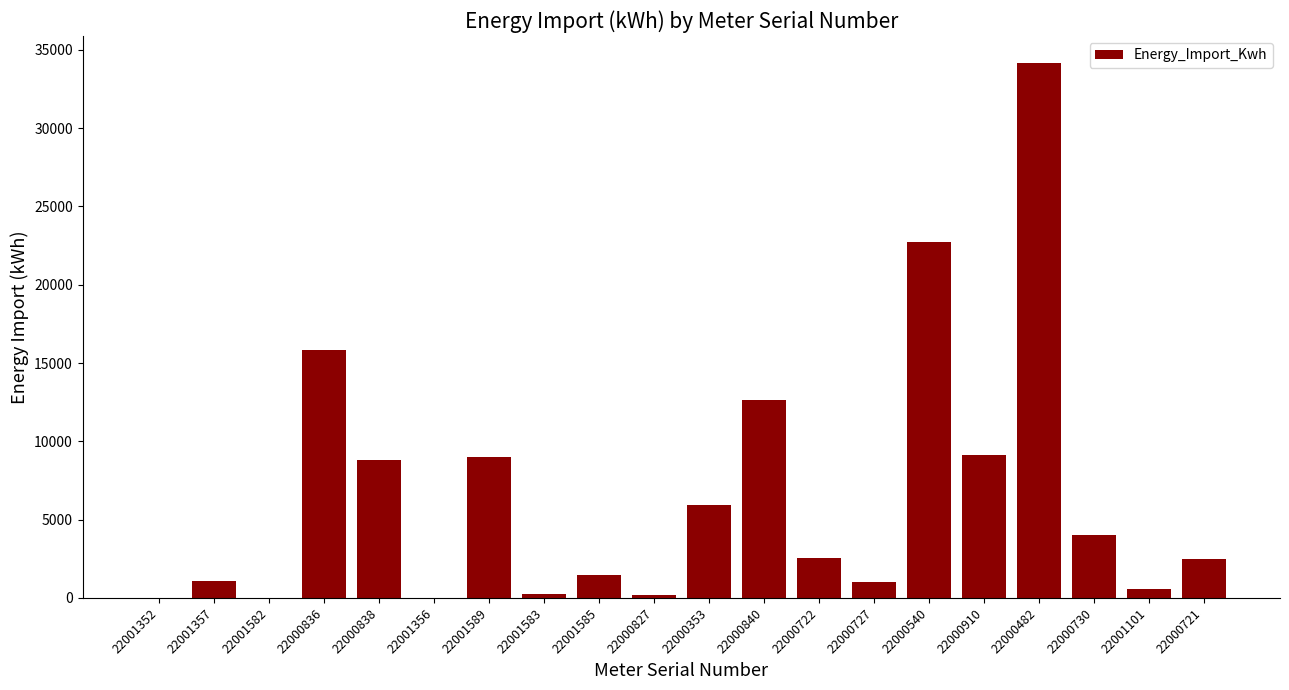

What is the greatest value displayed?

34176.3